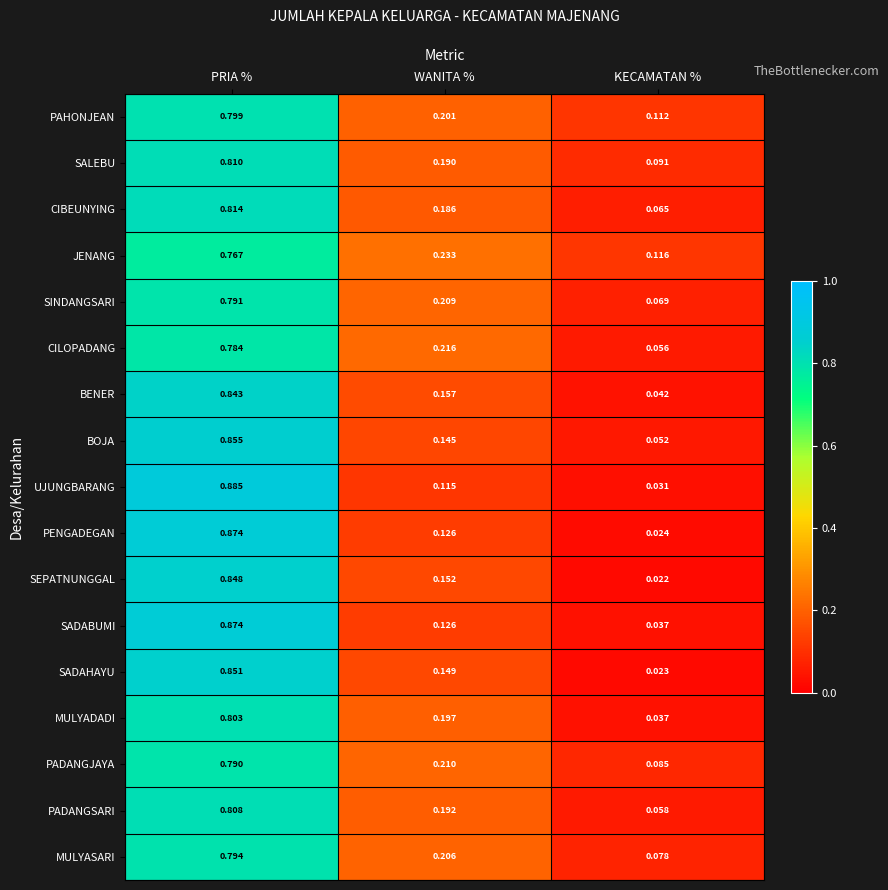

Which series has the largest range (max minus min)?

UJUNGBARANG